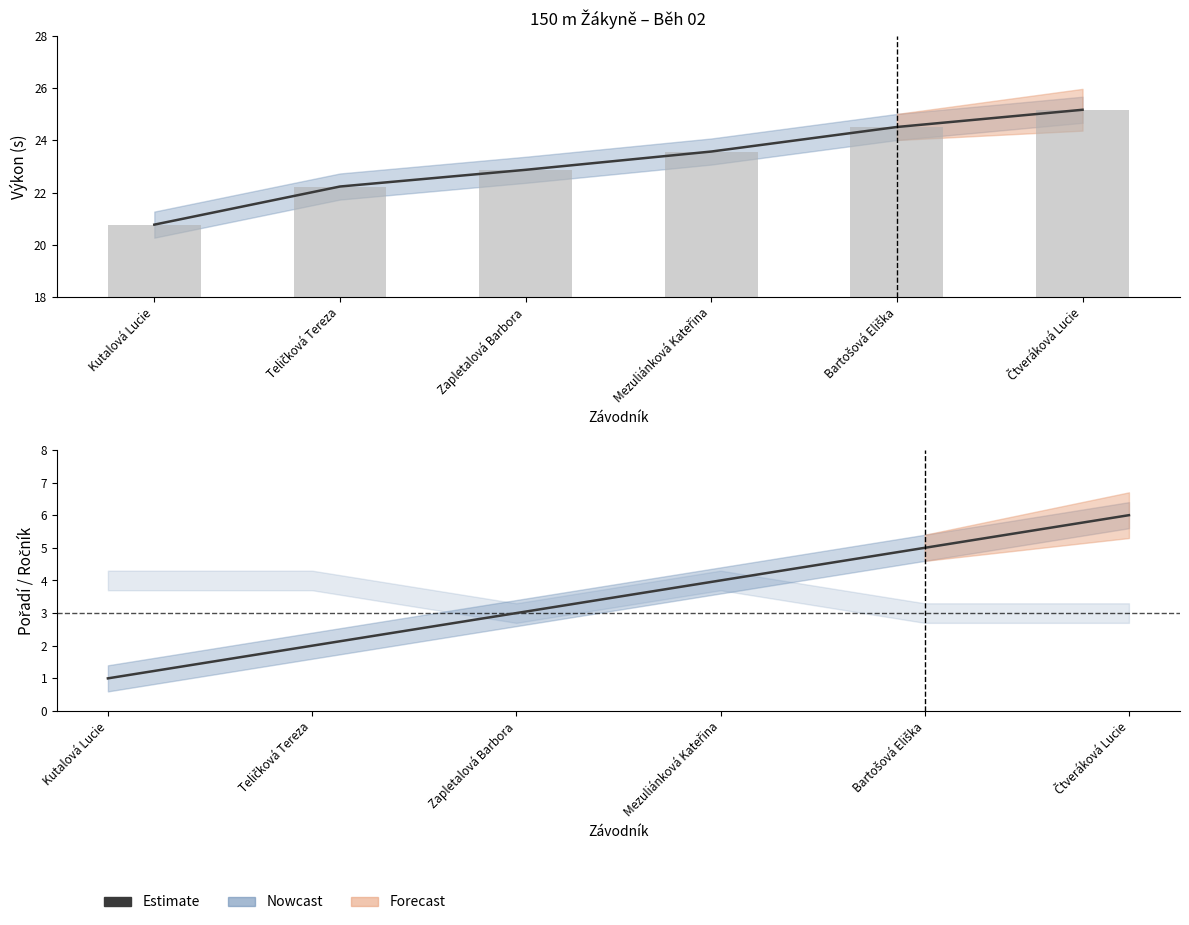

Rank the categories by value from lowest to highest.

Kutalová Lucie, Teličková Tereza, Zapletalová Barbora, Mezuliánková Kateřina, Bartošová Eliška, Čtveráková Lucie